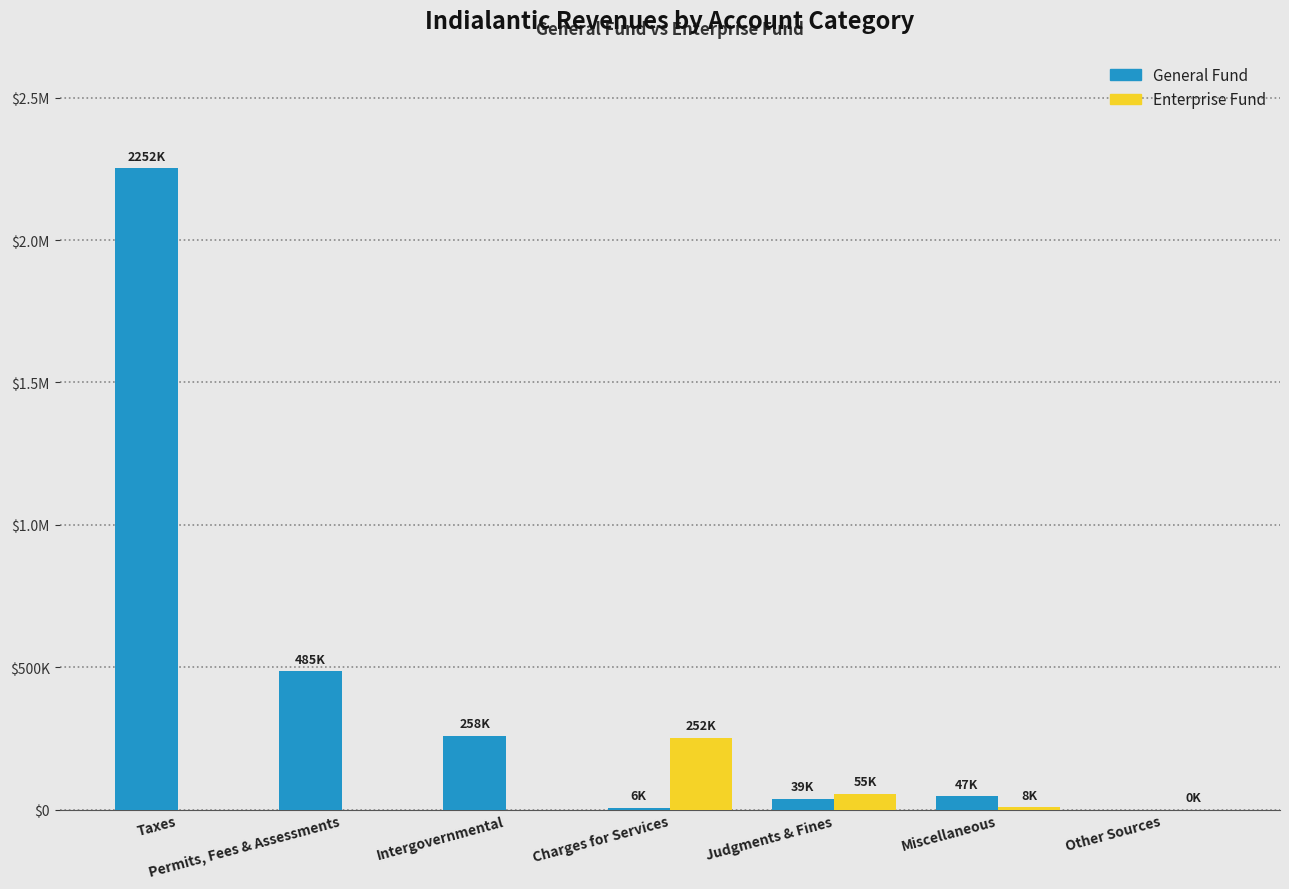

What is the highest value of the General Fund series?

2251862